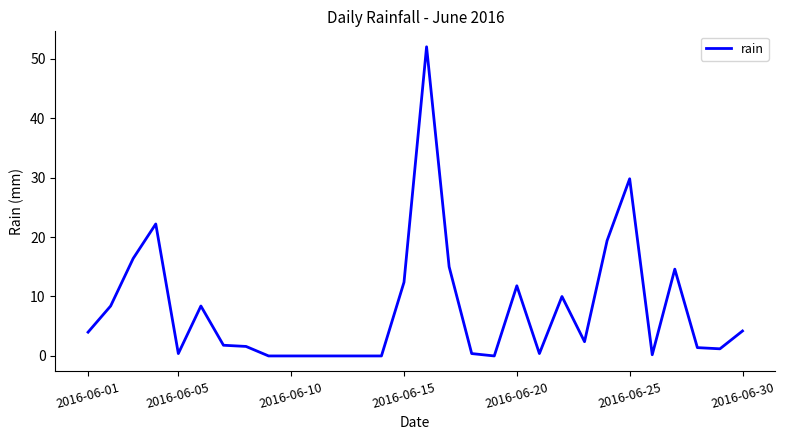

How many distinct data groups are displayed?

1